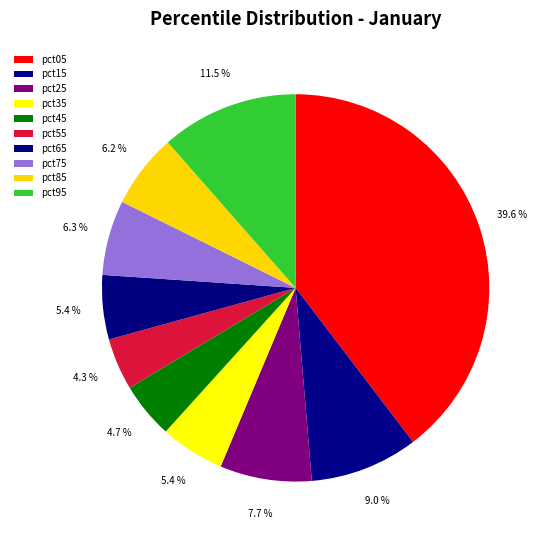

What percentage is the pct75 slice, to the nearest percent?

6%